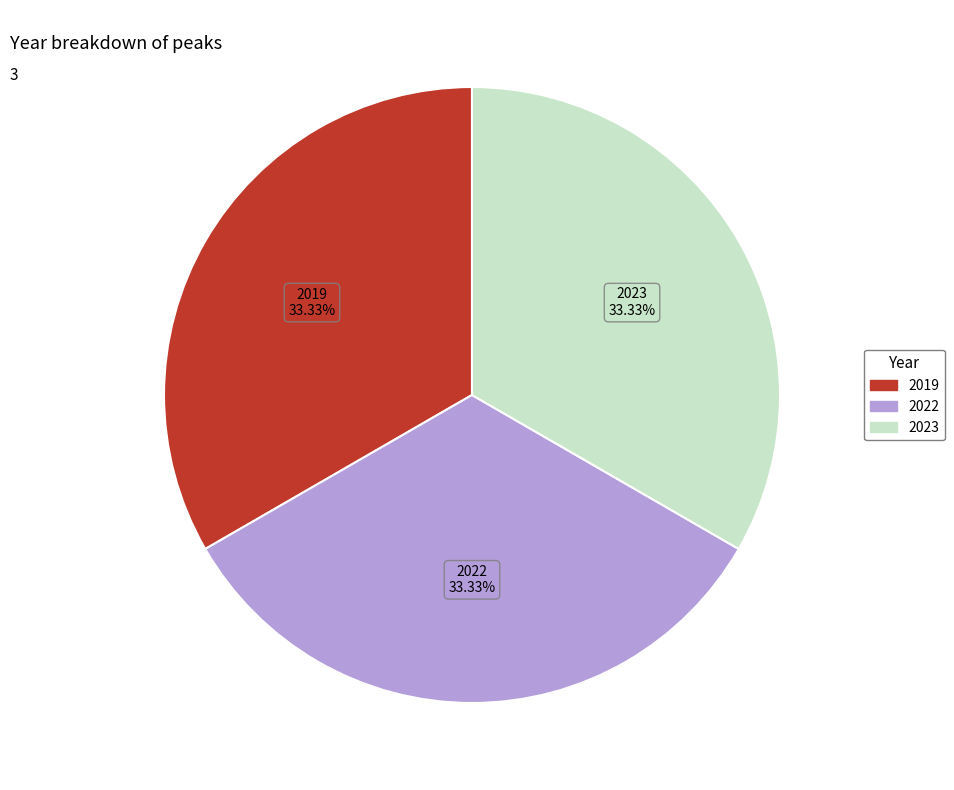

Is there a majority slice in this chart?

No